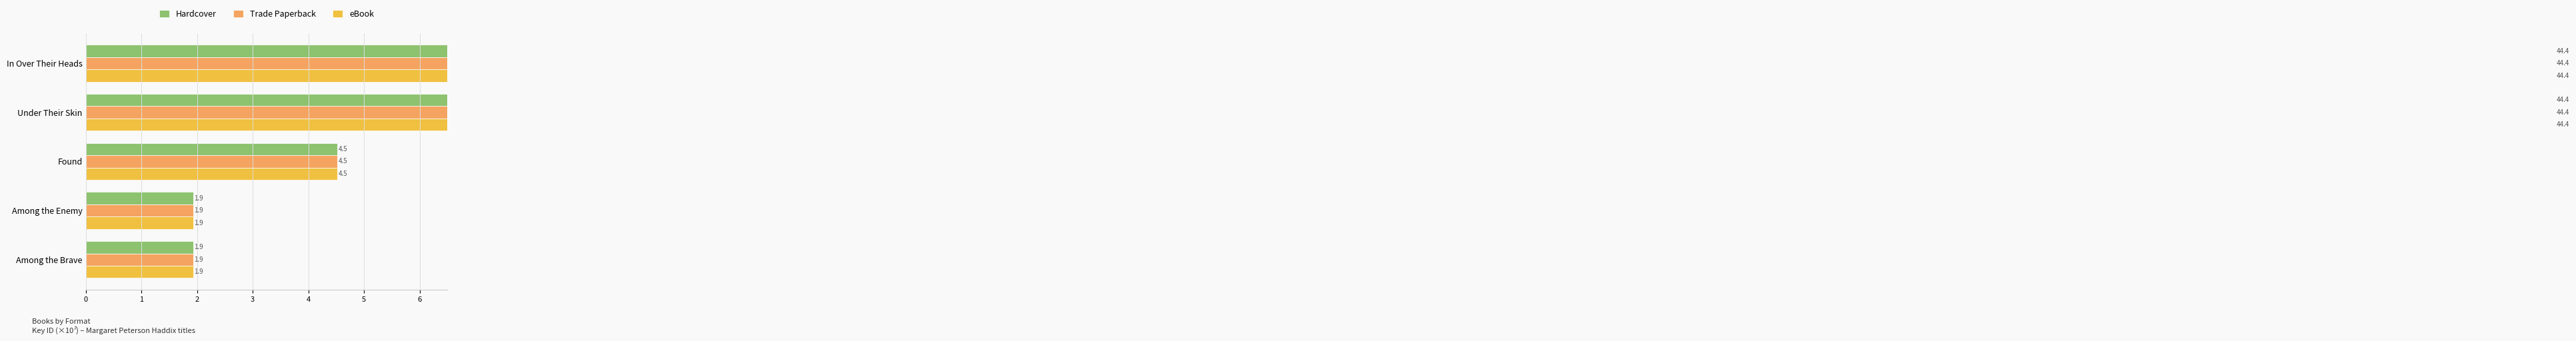

List the labels in order of Hardcover value, smallest first.

Among the Brave, Among the Enemy, Found, Under Their Skin, In Over Their Heads